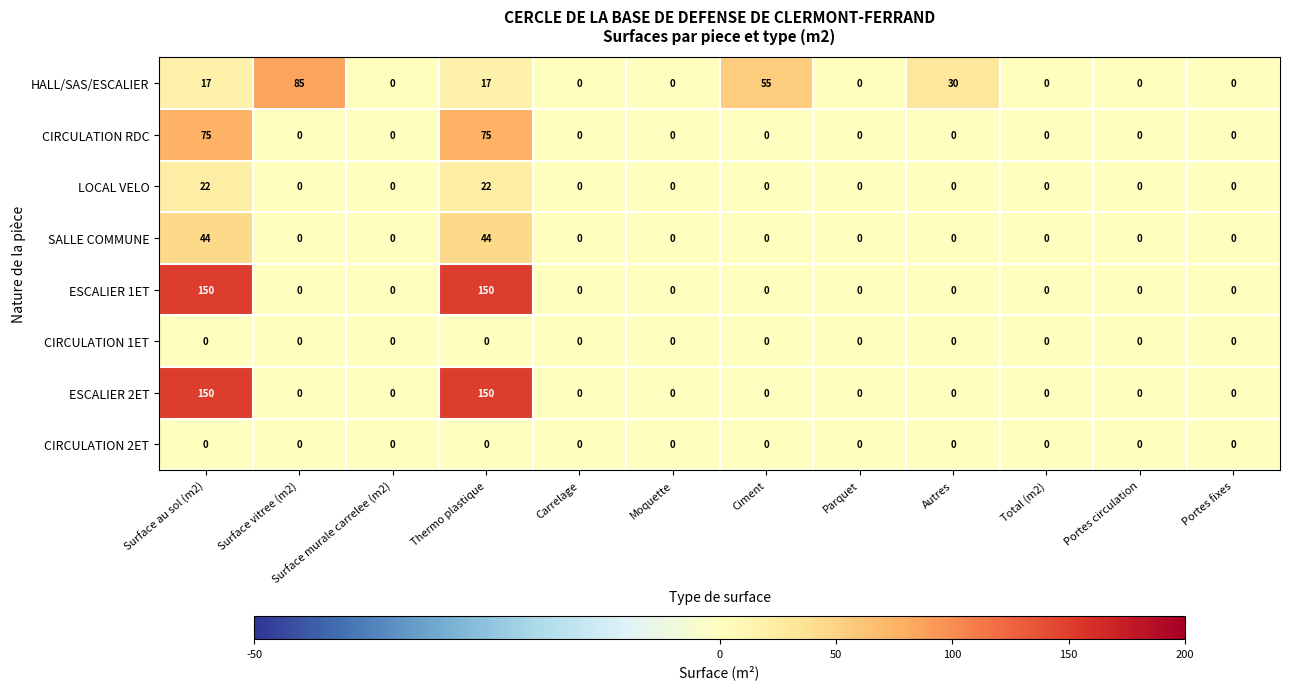

Is the value of HALL/SAS/ESCALIER at Thermo plastique greater than the value of ESCALIER 1ET at Surface vitree (m2)?

Yes